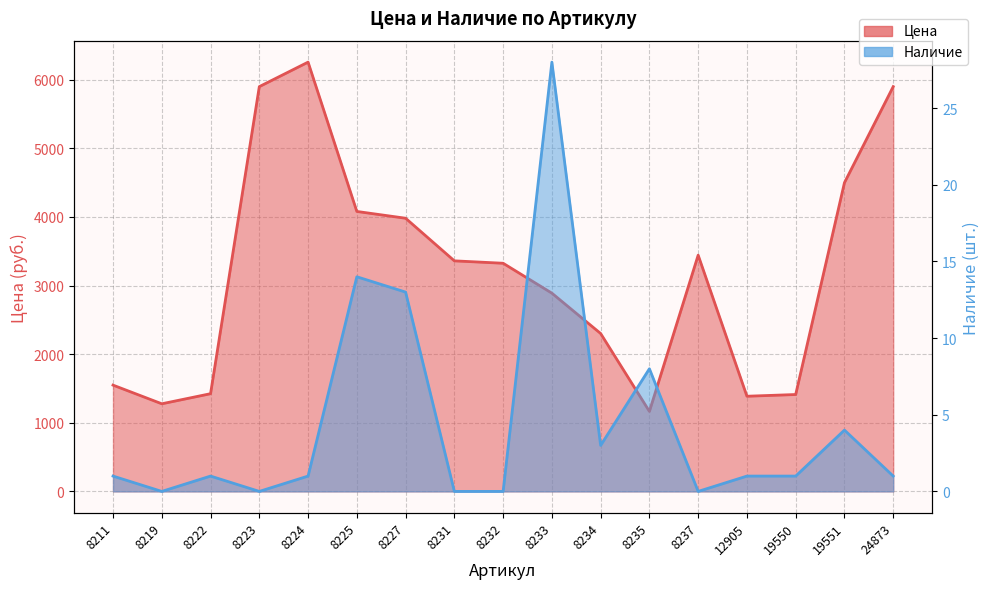

True or false: Цена and Наличие intersect in this chart.

False